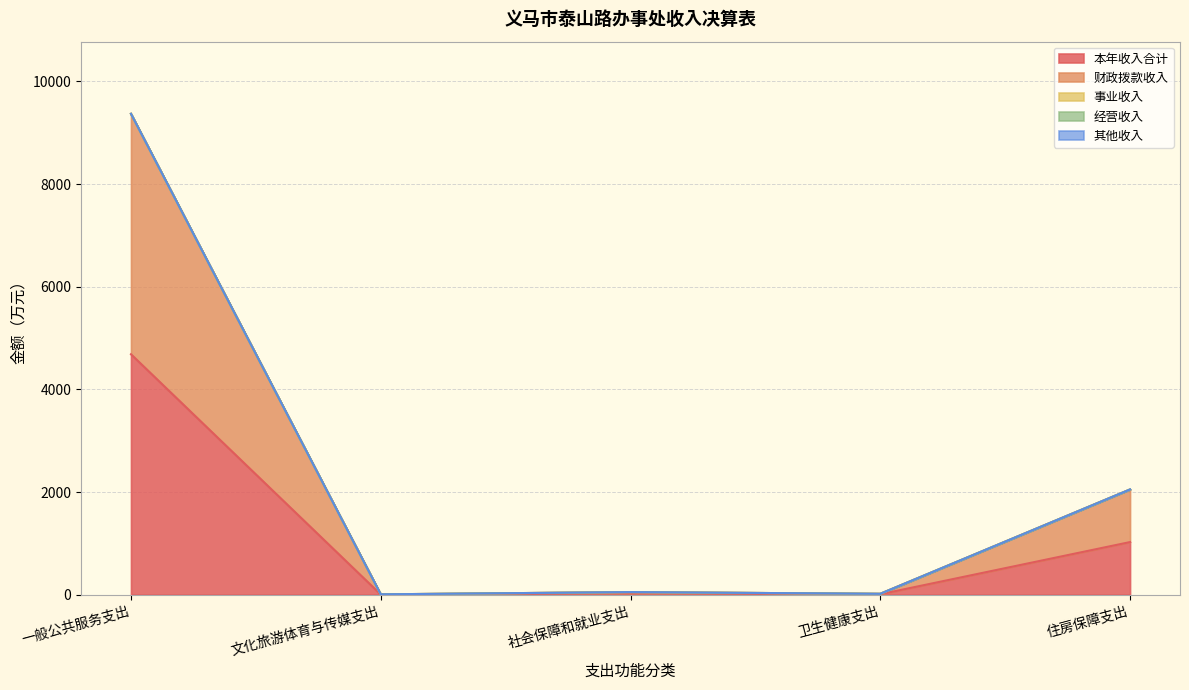

At how many categories does at least one series exceed 694?

2